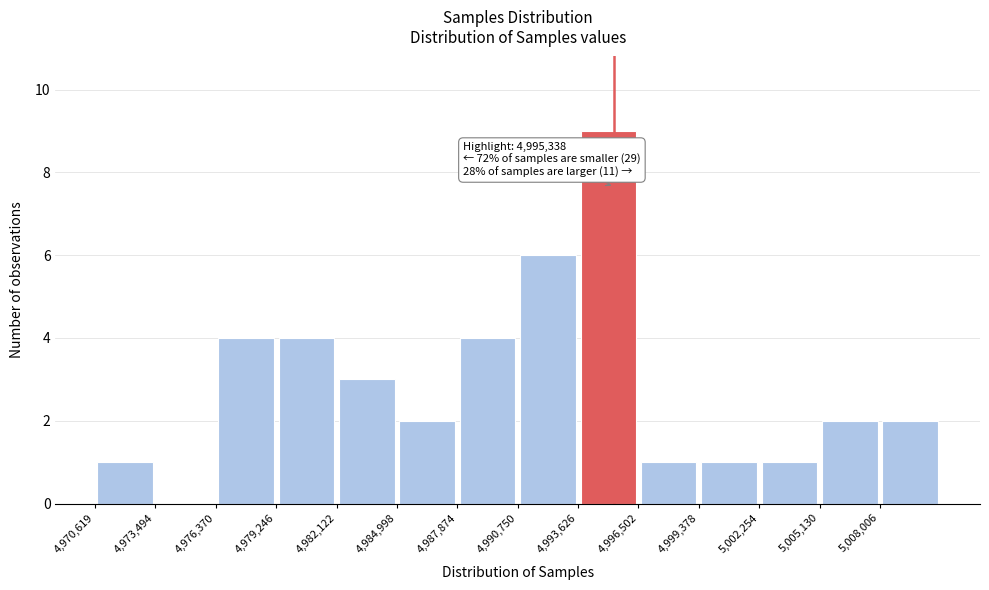

Over which range of the x-axis is the bar tallest?

4993500 to 4996500